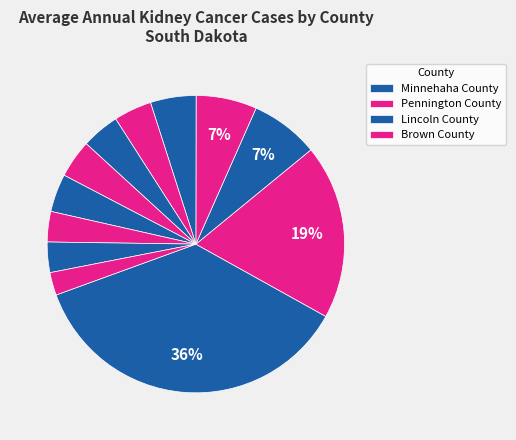

How many segments does this pie chart have?

12